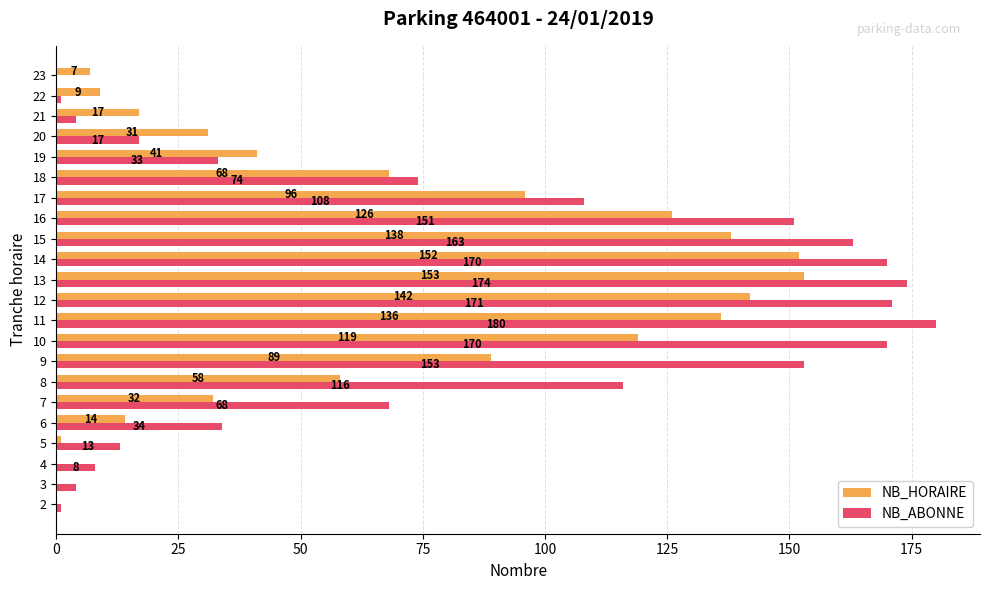

How many series are shown in this chart?

2